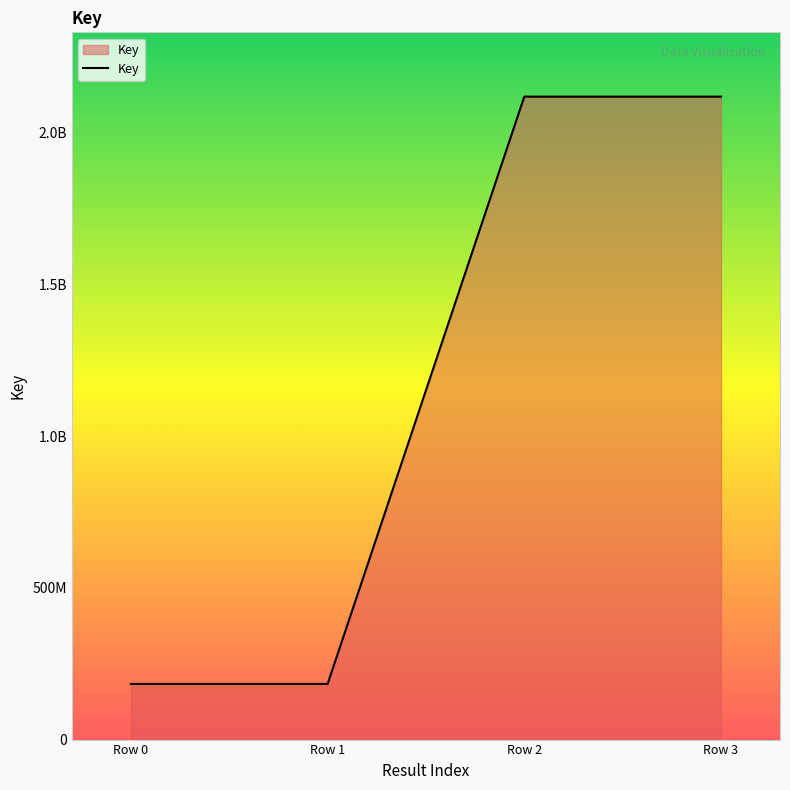

True or false: the data has more than 1 interior local peaks.

False